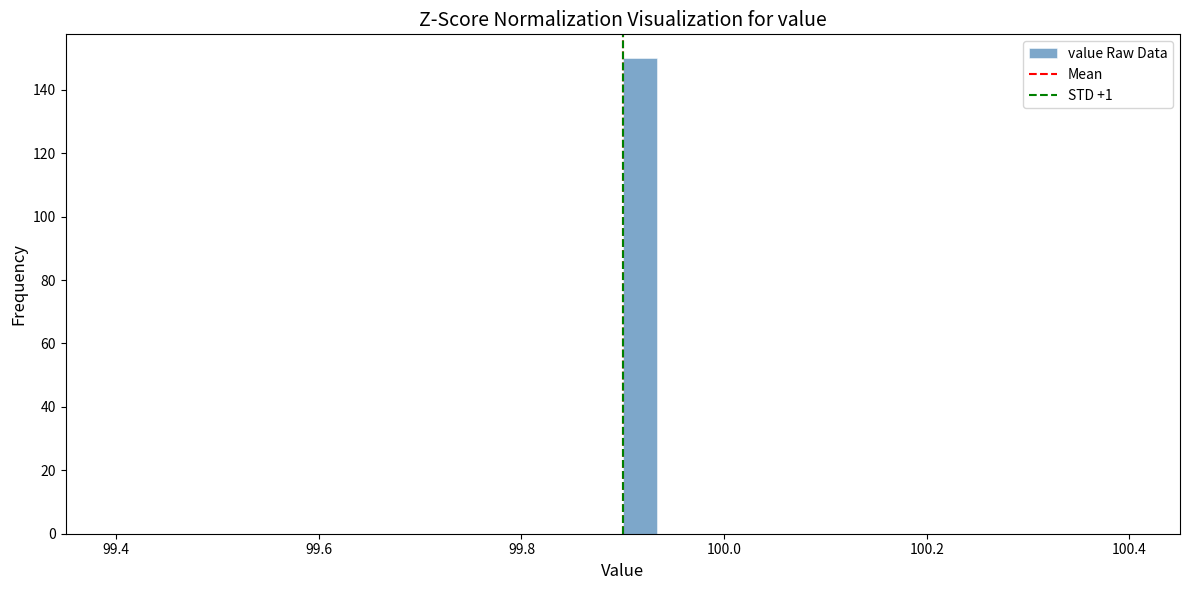

Around what value on the x-axis is the tallest bar? Give the approximate position of its centre, as read against the axis.

99.92